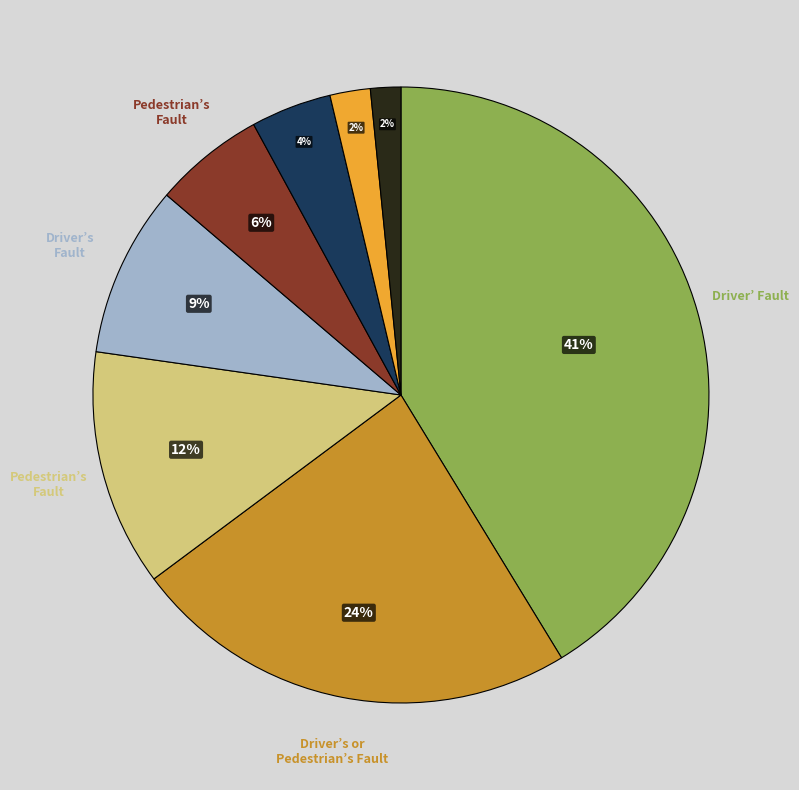

To the nearest percent, what is the average slice percentage?

12%